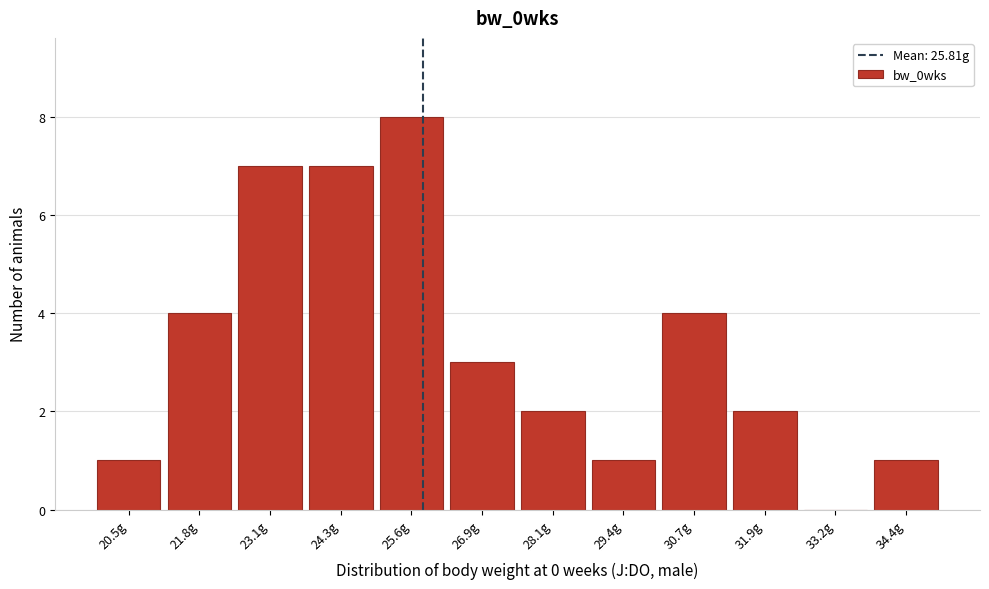

How tall is the bar that spans 23.8 to 25.0 on the x-axis? Neither the bar edges nor the heights are printed on the chart, so give them approximately, as read against the axes.

7